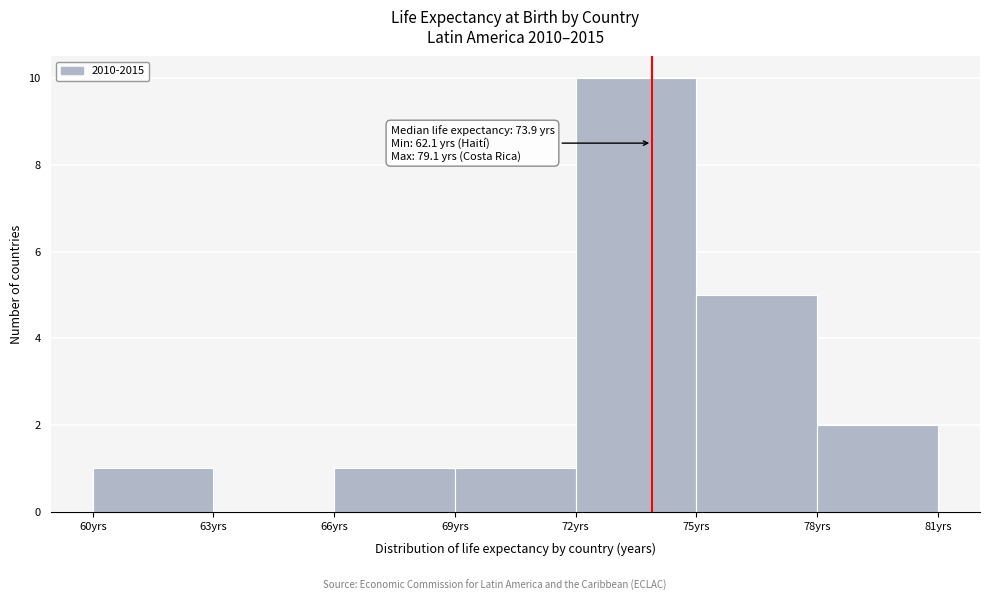

Which range on the x-axis has the tallest bar?

72 to 75